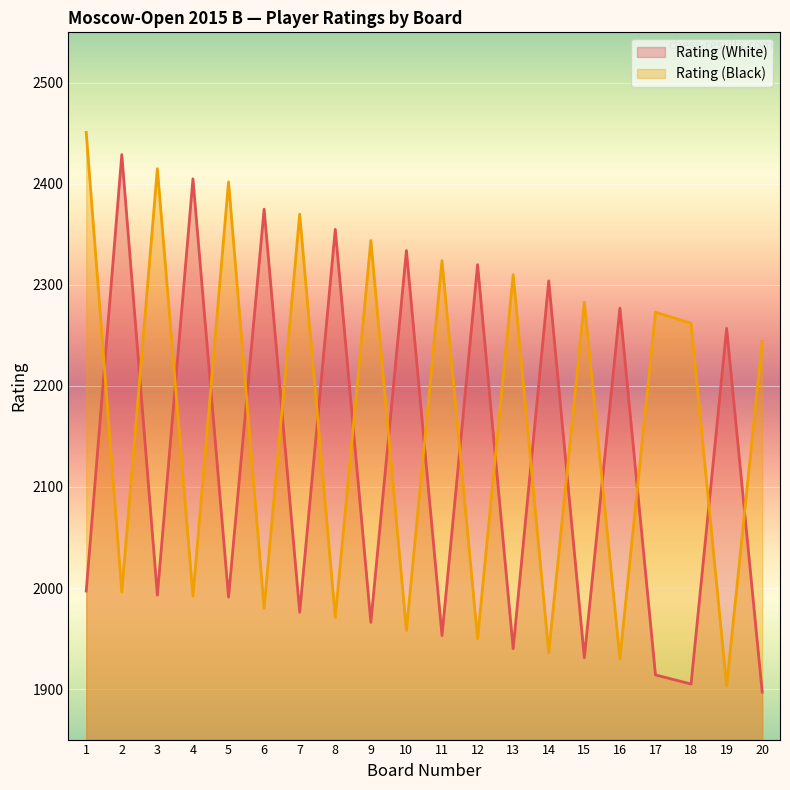

Where is the first local minimum for Rating (Black)?

2